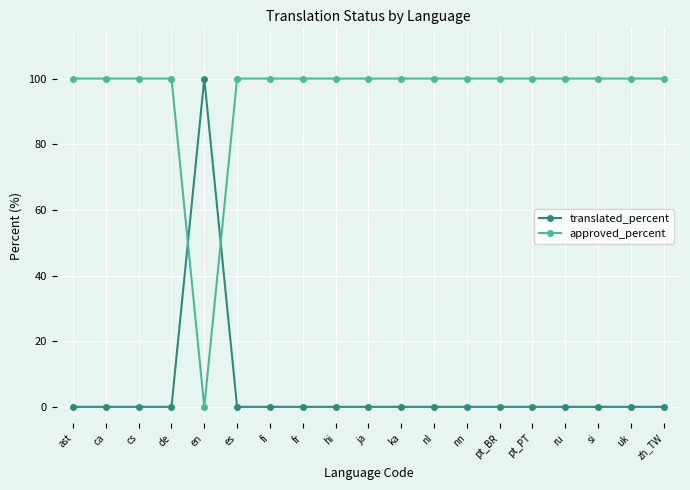

How many intersections are there between approved_percent and translated_percent?

2